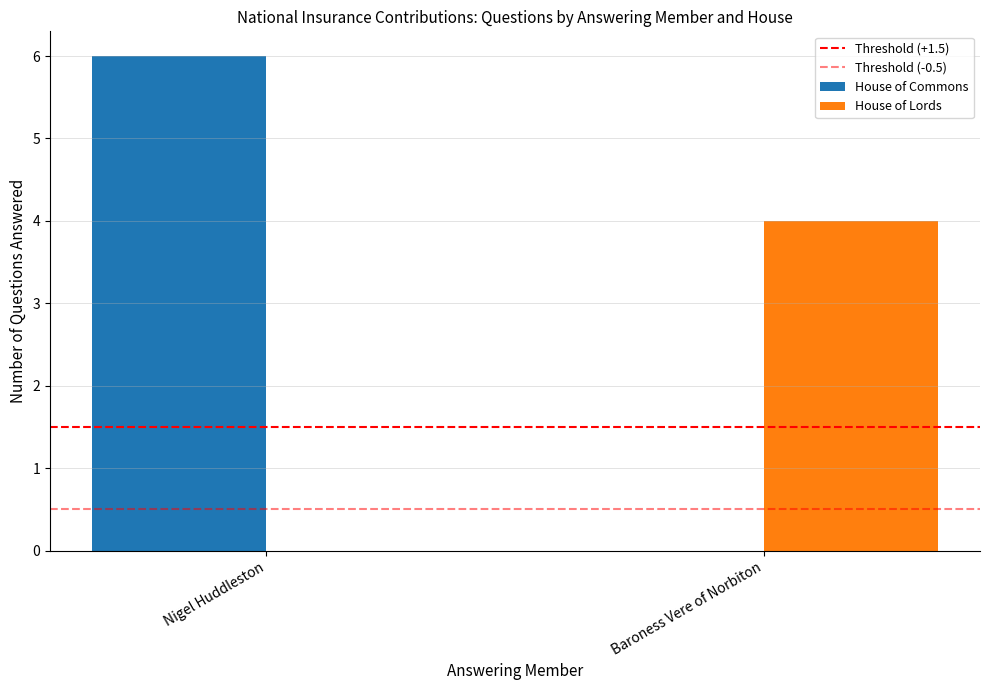

At which category is the sum across all series the highest?

Nigel Huddleston